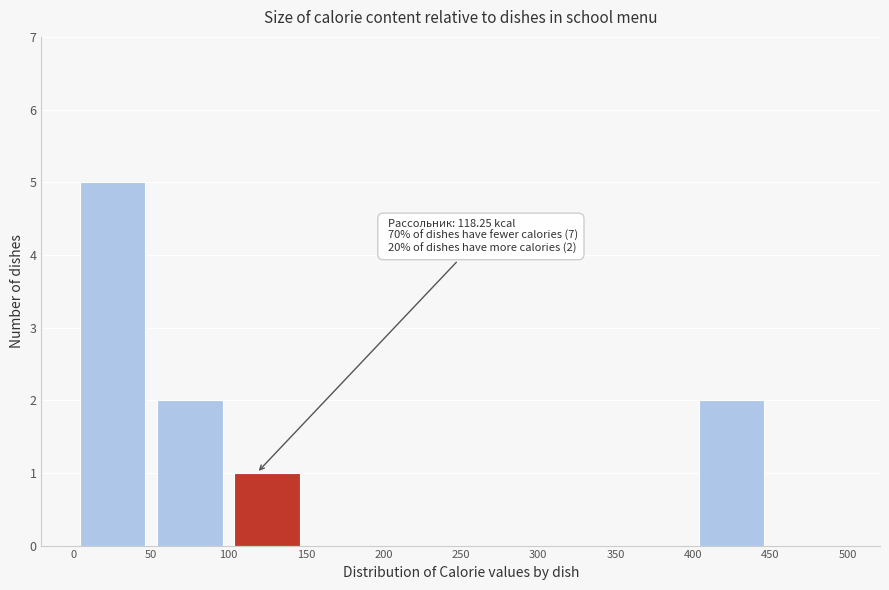

Which range on the x-axis has the tallest bar?

0 to 50